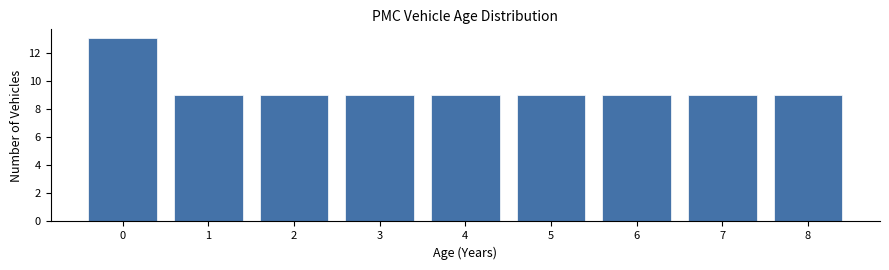

Reading left to right, what are all the values shown in this chart?

0=13	1=9	2=9	3=9	4=9	5=9	6=9	7=9	8=9